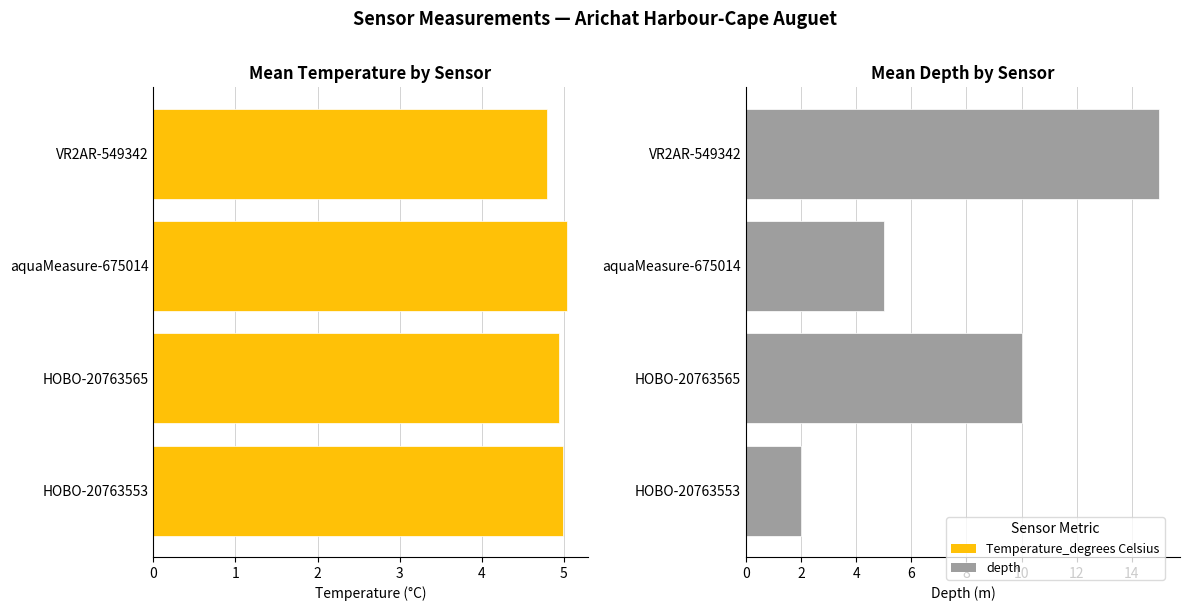

What is the value of the depth bar at the 1st from the left?

15.0